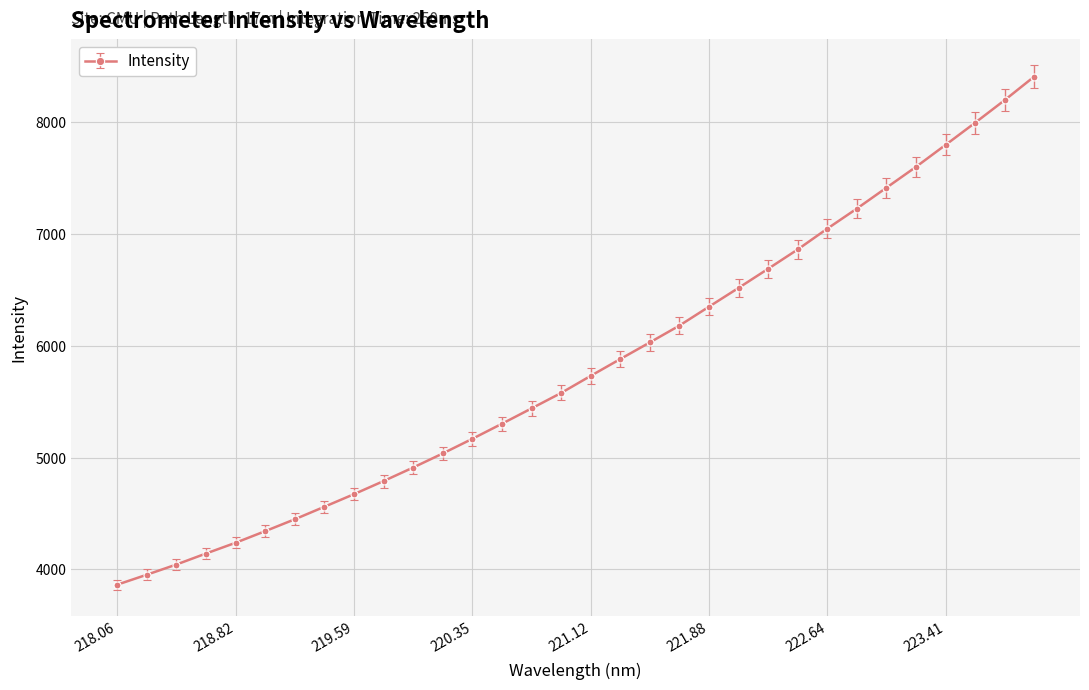

How many lines are shown in the chart?

1